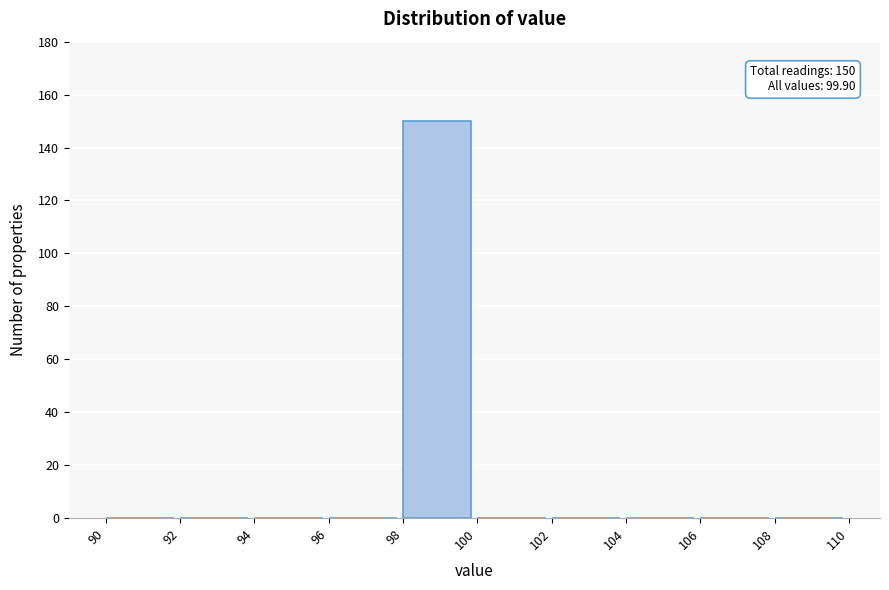

Which range on the x-axis has the tallest bar?

98 to 100